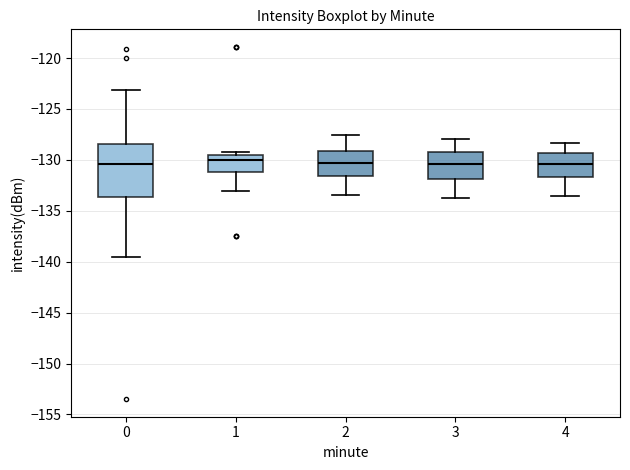

Reading left to right, transcribe this box plot: for each box, give where its median line is, the range the box spans, and where its two whiskers end, as read against the y-axis. The values are not printed on the chart, so give them approximately, as read against the axis.

0: median -130.5, box -133.5 to -128.5, whiskers -139.5 to -123.0
1: median -130.0, box -131.0 to -129.5, whiskers -133.0 to -129.0
2: median -130.5, box -131.5 to -129.0, whiskers -133.5 to -127.5
3: median -130.5, box -132.0 to -129.0, whiskers -133.5 to -128.0
4: median -130.5, box -131.5 to -129.5, whiskers -133.5 to -128.5